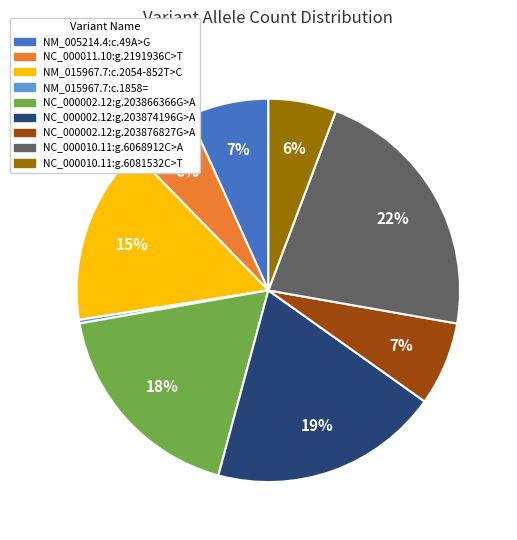

Is it true that NM_015967.7:c.1858= is 0% of the pie?

True